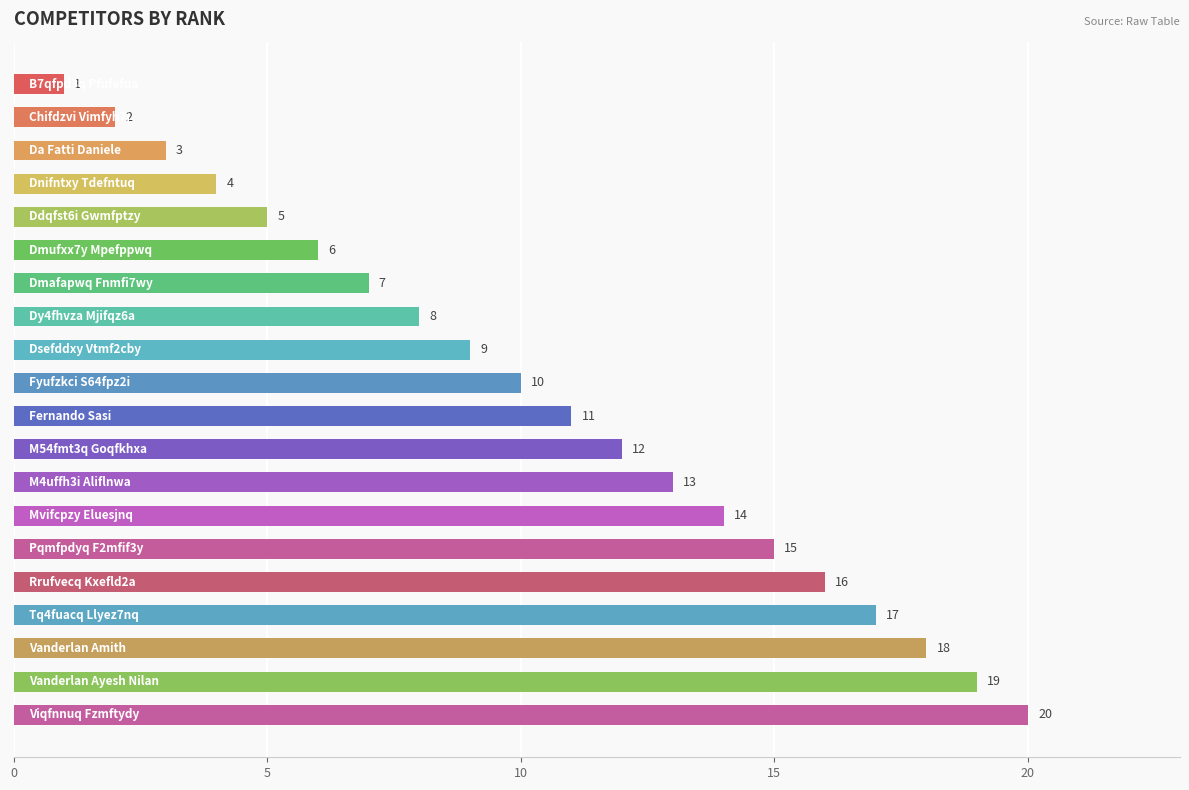

What is the difference between the second highest and minimum values?

18